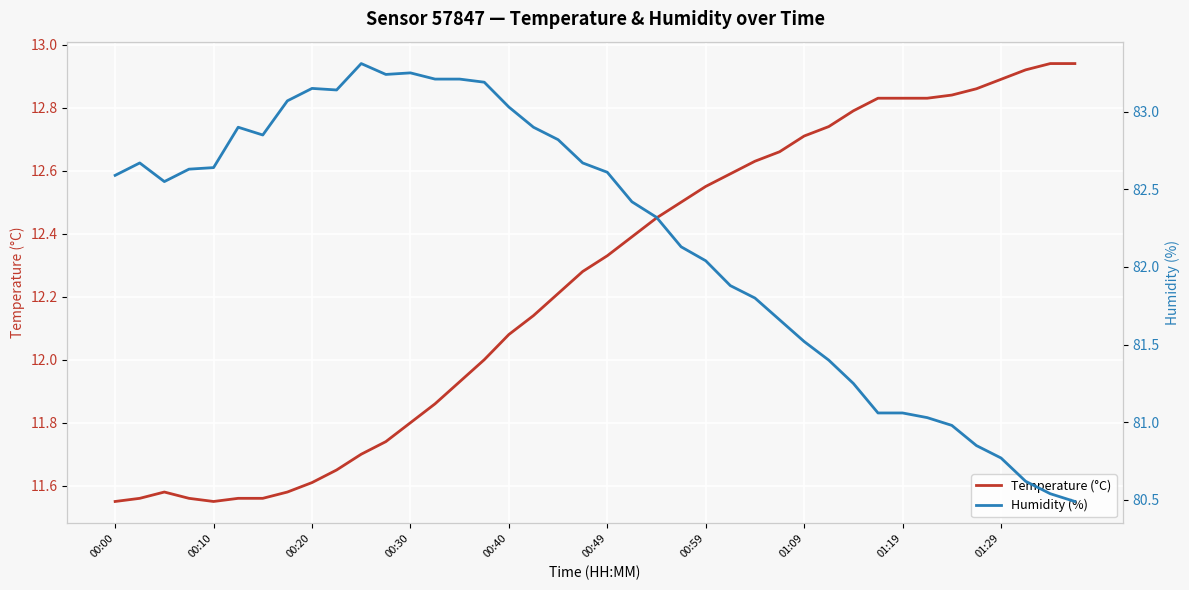

The Temperature (°C) series shows 11.6 at 00:20. True or false?

True